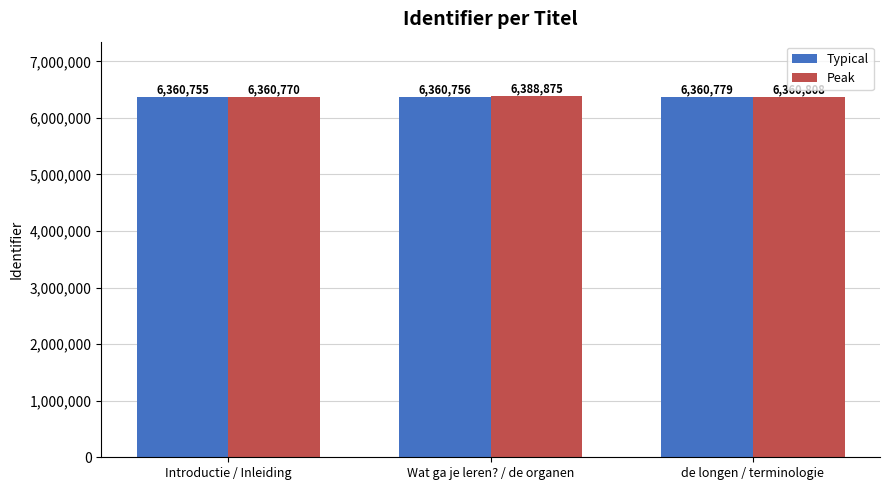

The Typical series shows 6360756 at Wat ga je leren? / de organen. True or false?

True